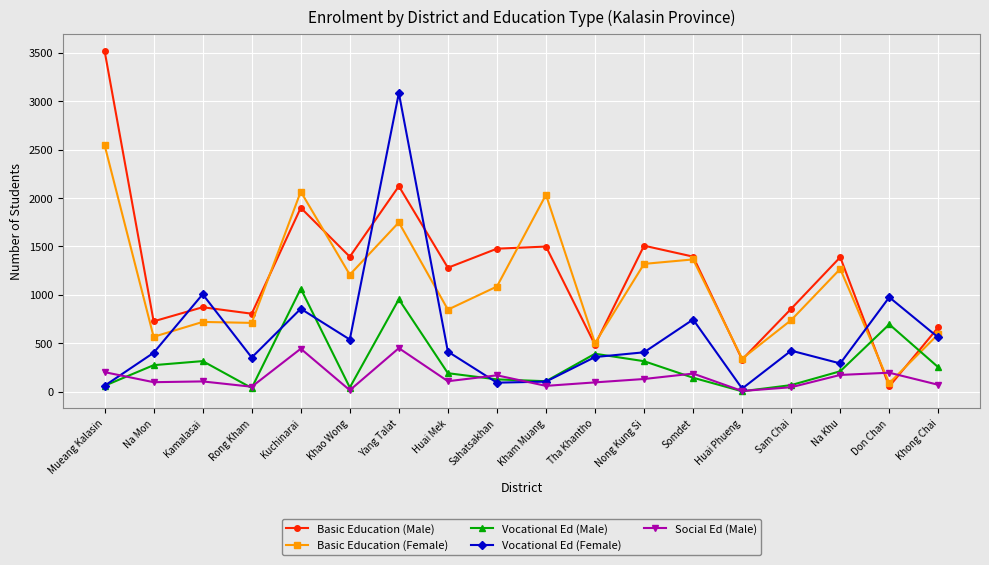

Does the chart display data point markers on the line(s)?

Yes